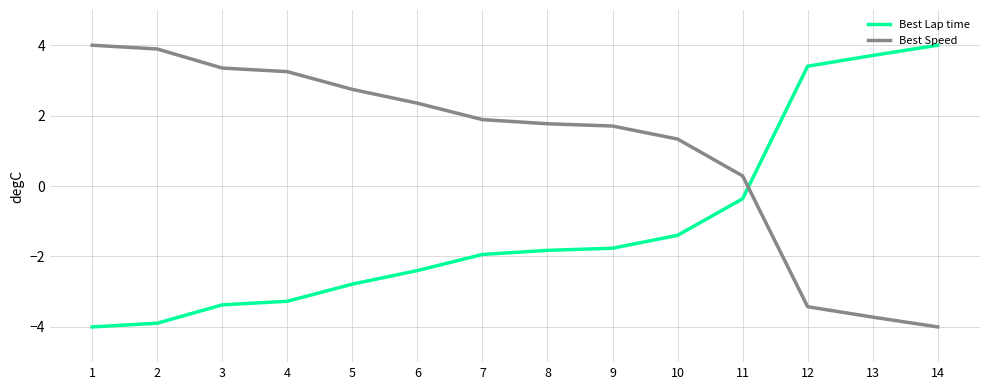

Which series has the largest total across all categories?

Best Speed